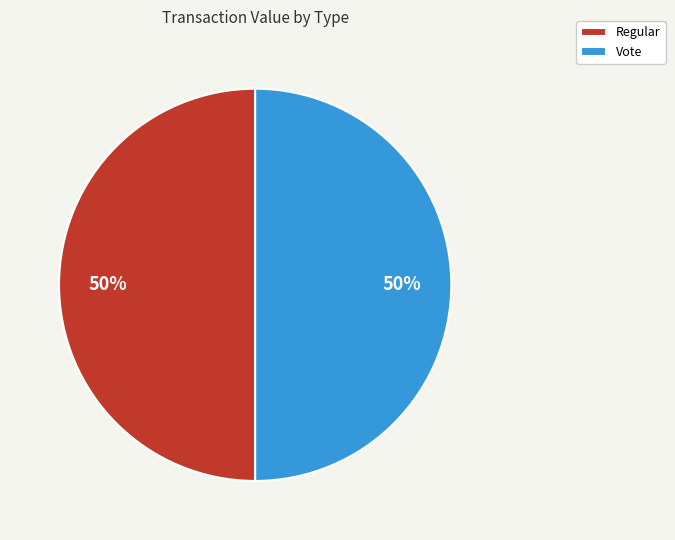

True or false: Regular accounts for 50% of the total.

True